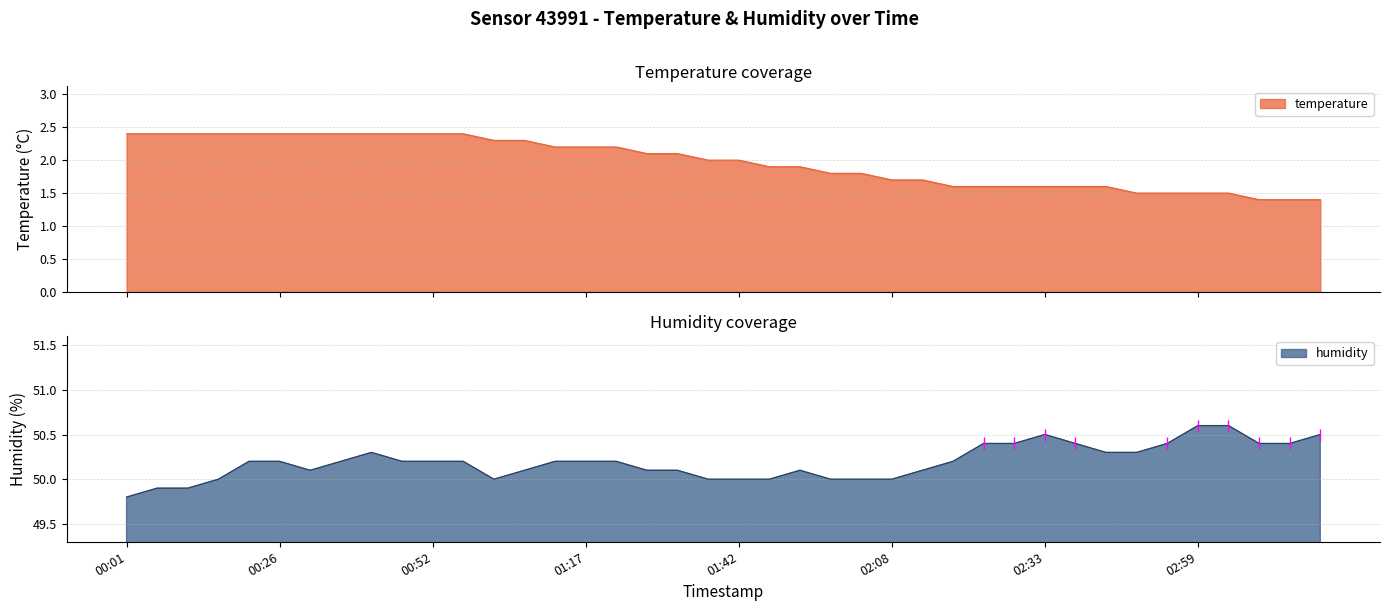

Reading left to right, transcribe all the data shown in this chart.

temperature: 2.4	2.4	2.4	2.4	2.4	2.4	2.4	2.4	2.4	2.4	2.4	2.4	2.3	2.3	2.2	2.2	2.2	2.1	2.1	2.0	2.0	1.9	1.9	1.8	1.8	1.7	1.7	1.6	1.6	1.6	1.6	1.6	1.6	1.5	1.5	1.5	1.5	1.4	1.4	1.4
humidity: 49.8	49.9	49.9	50.0	50.2	50.2	50.1	50.2	50.3	50.2	50.2	50.2	50.0	50.1	50.2	50.2	50.2	50.1	50.1	50.0	50.0	50.0	50.1	50.0	50.0	50.0	50.1	50.2	50.4	50.4	50.5	50.4	50.3	50.3	50.4	50.6	50.6	50.4	50.4	50.5